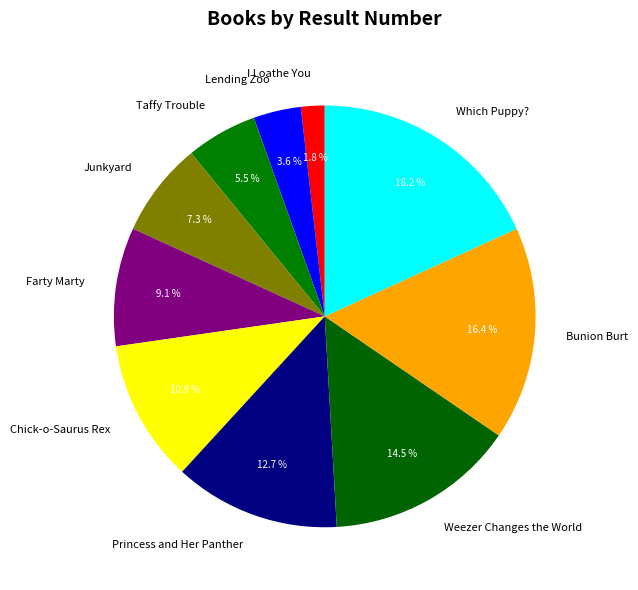

What is the ratio of the value at Weezer Changes the World to the value at Junkyard?

2.0